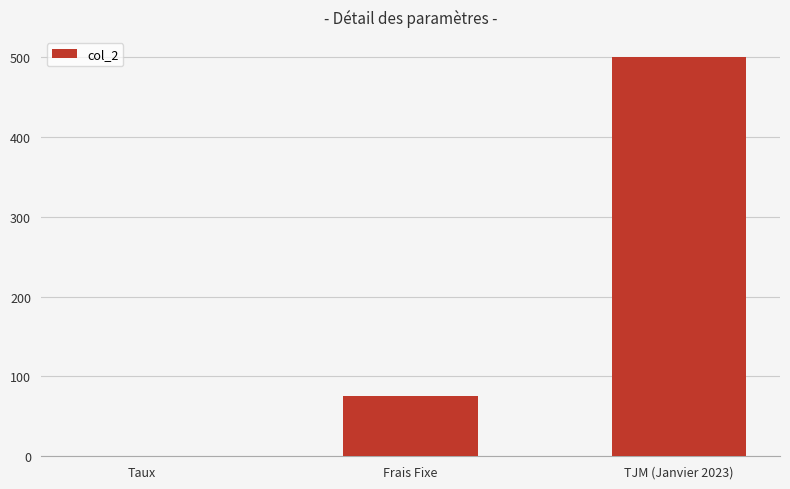

True or false: the data shows 197.7 at TJM (Janvier 2023).

False